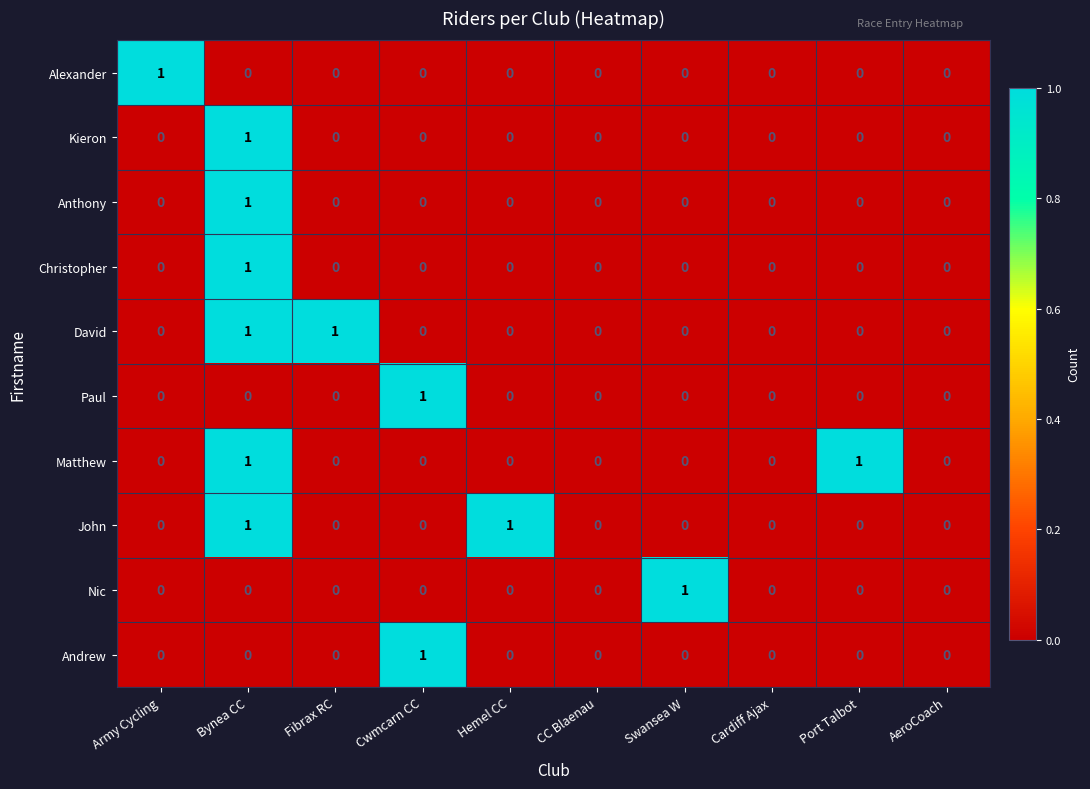

Count the Paul values in the range 0 to 1.

10